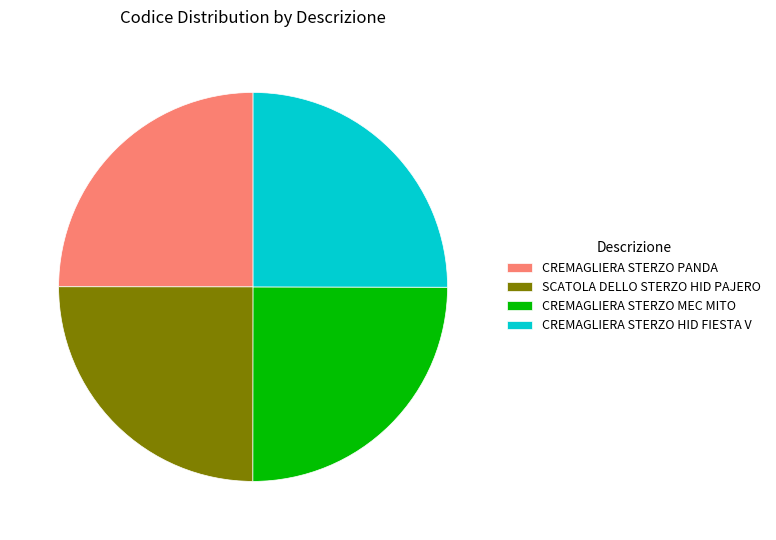

Does CREMAGLIERA STERZO PANDA account for over 50% of the chart?

No